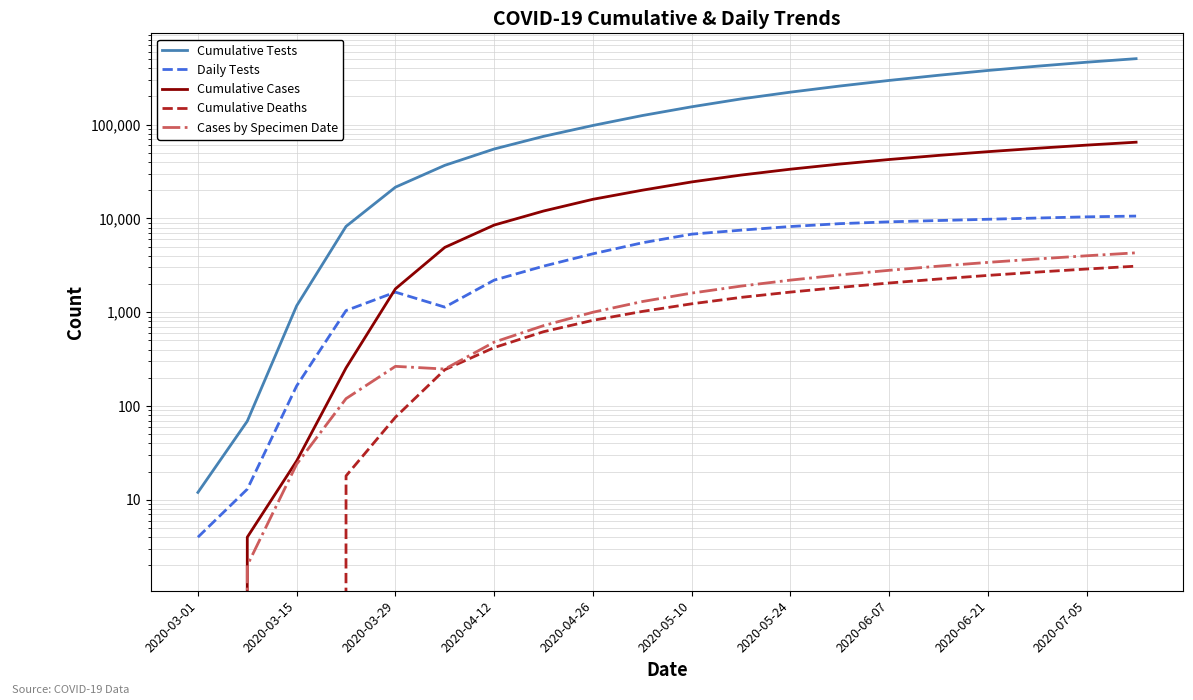

Rank the series at 13 from highest to lowest value.

Cumulative Tests, Cumulative Cases, Daily Tests, Cases by Specimen Date, Cumulative Deaths